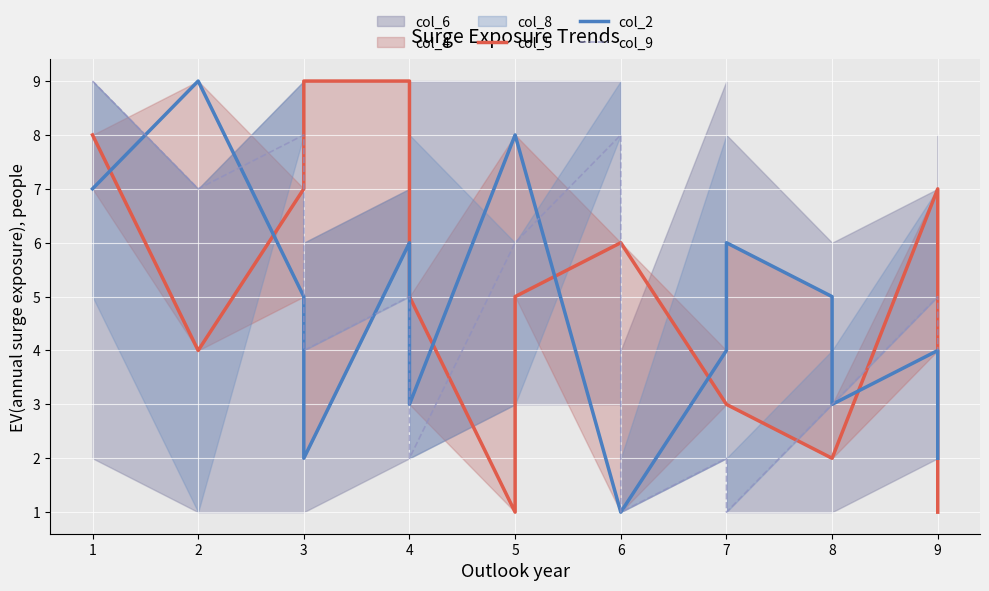

Between 1 and 2, which series saw the biggest shift?

col_5